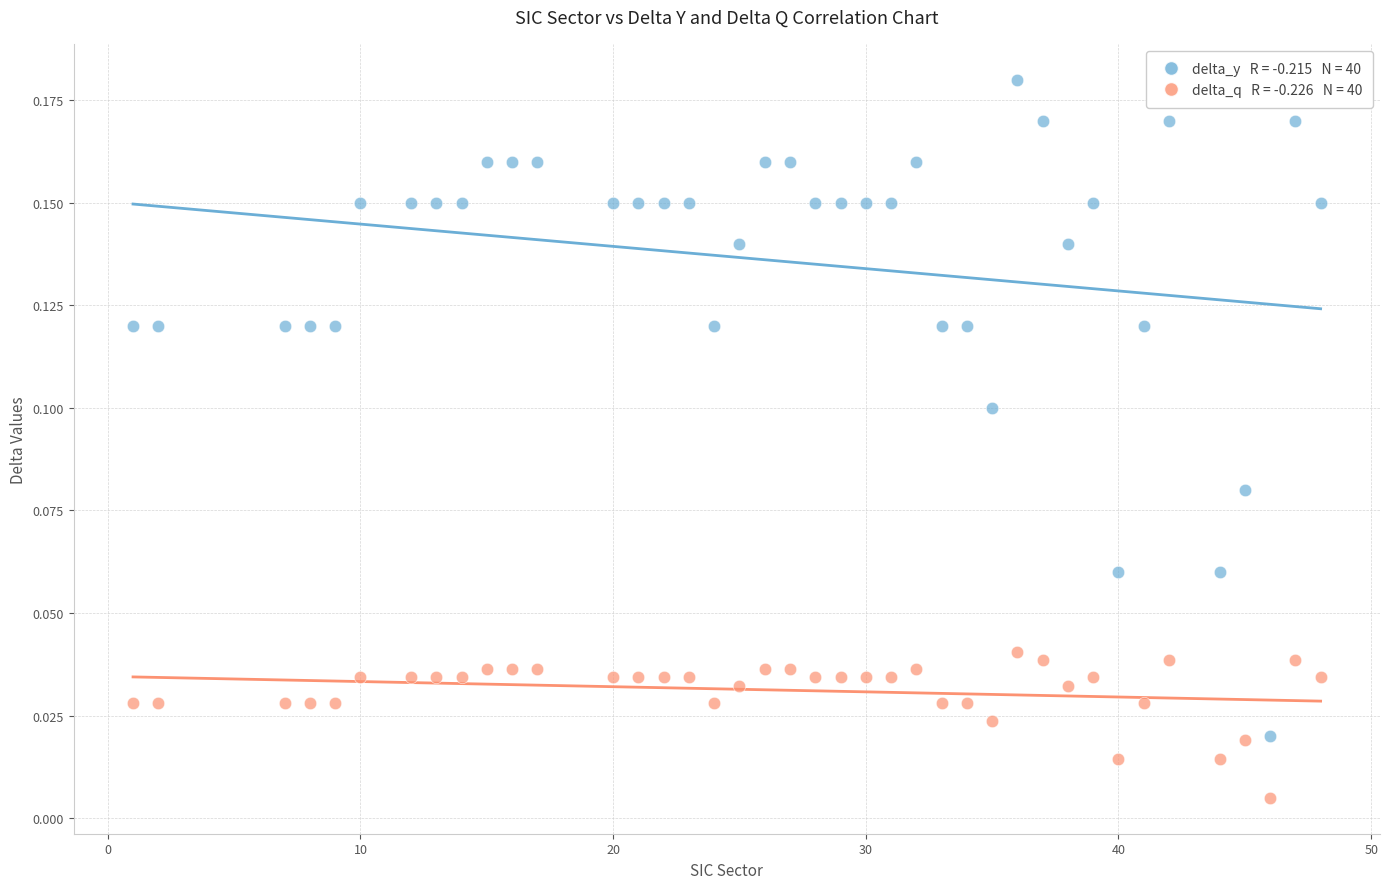

How many points are shown in the scatter plot?

80